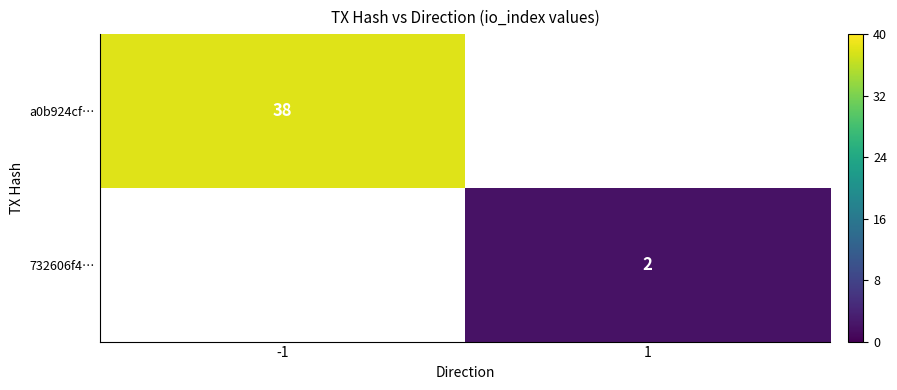

Which label corresponds to the smallest value in the chart?

1